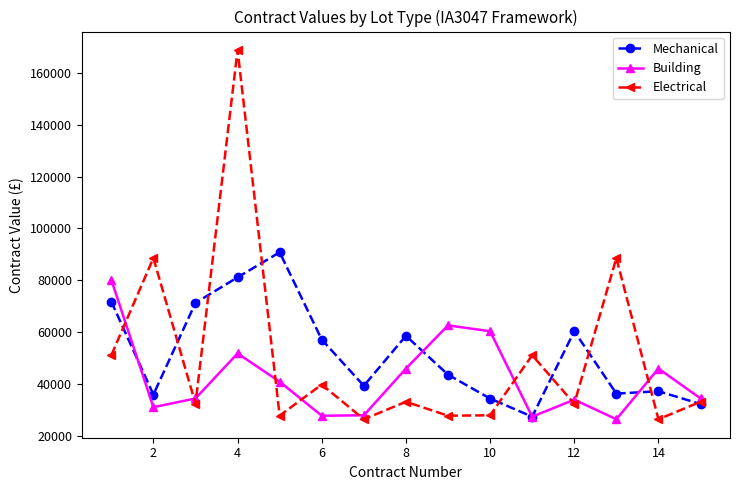

Which series has the largest range (max minus min)?

Electrical